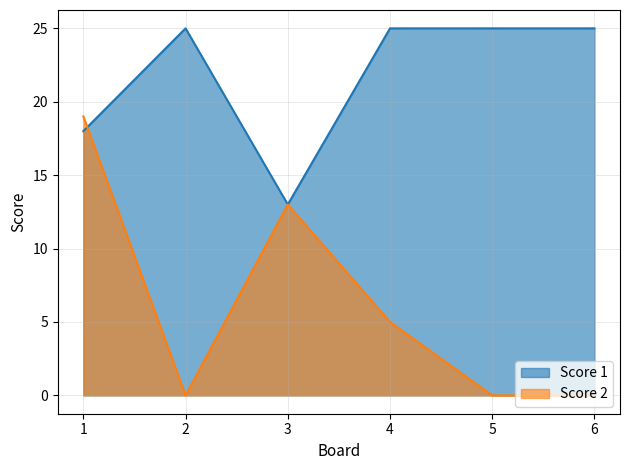

How many categories are shown in the chart?

6